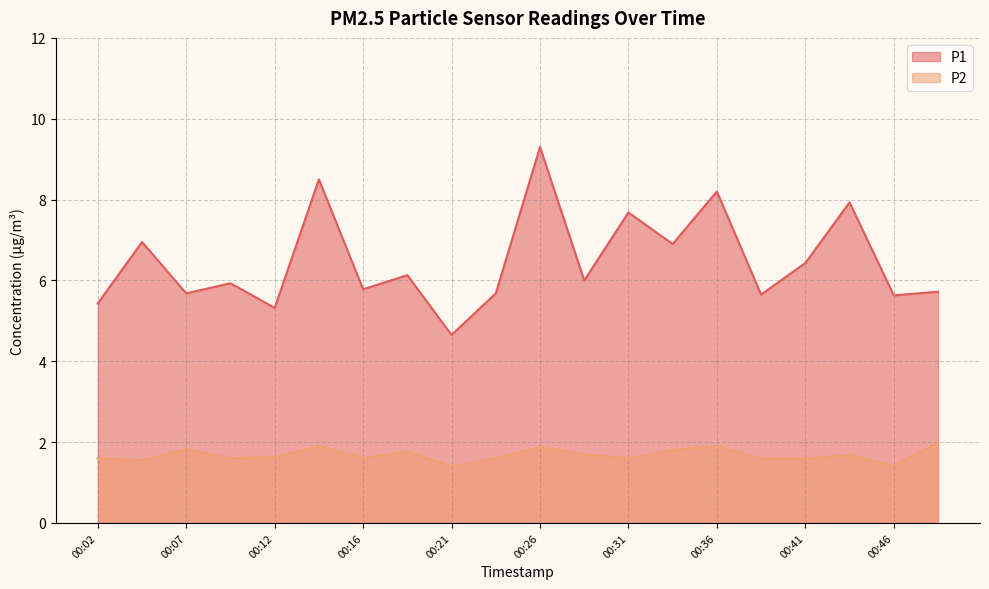

Rank the categories by P1 value from highest to lowest.

00:26, 00:14, 00:36, 00:44, 00:31, 00:04, 00:34, 00:41, 00:19, 00:29, 00:09, 00:16, 00:48, 00:07, 00:24, 00:39, 00:46, 00:02, 00:12, 00:21